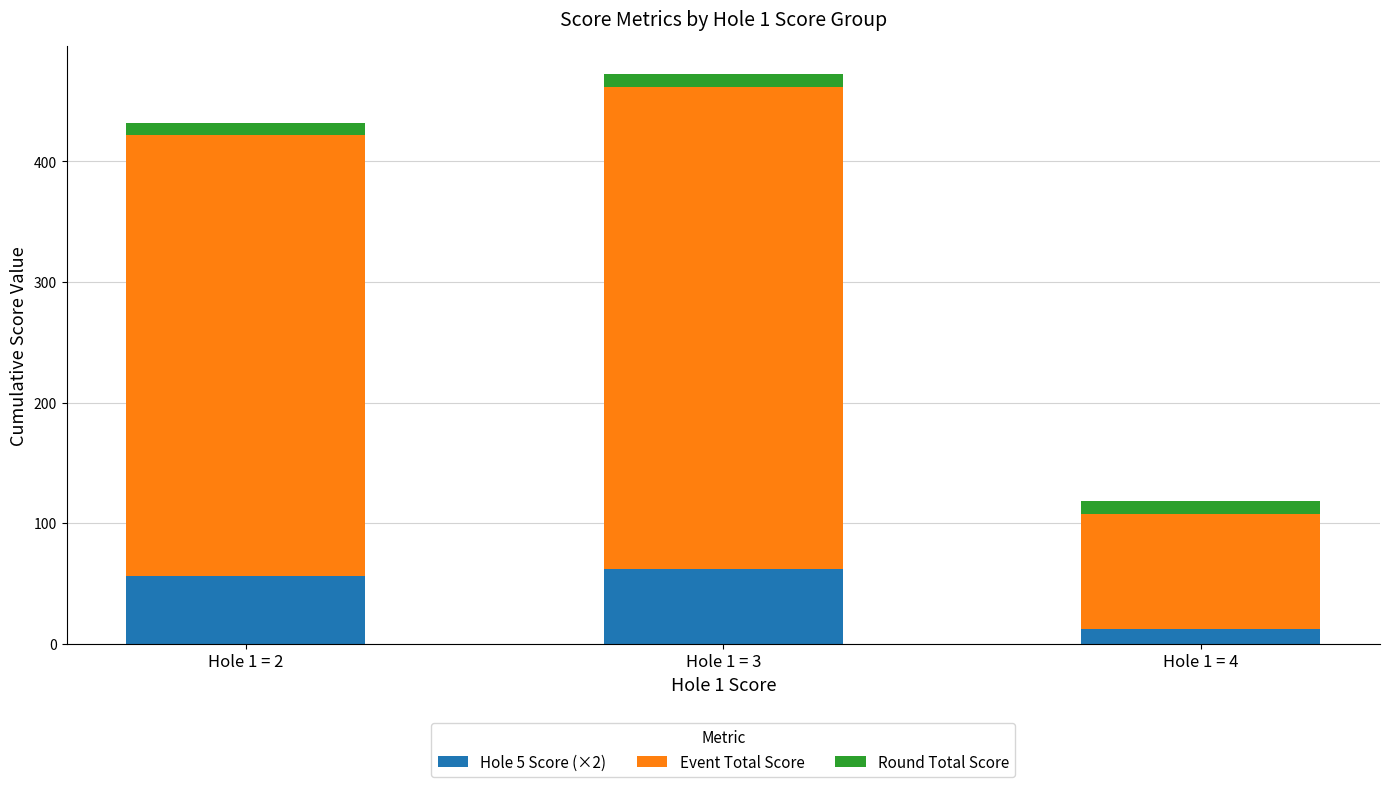

At which label does Hole 5 Score (×2) reach its minimum?

Hole 1 = 4